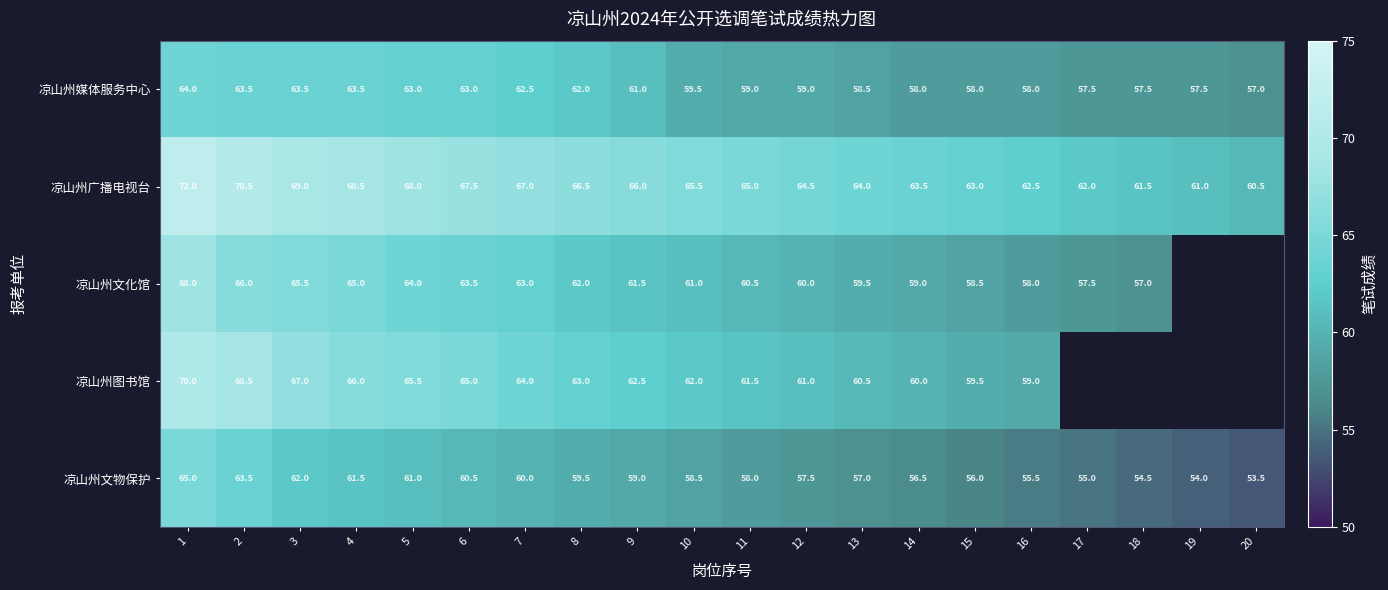

Is the value of 凉山州图书馆 at 8 greater than the value of 凉山州媒体服务中心 at 18?

Yes